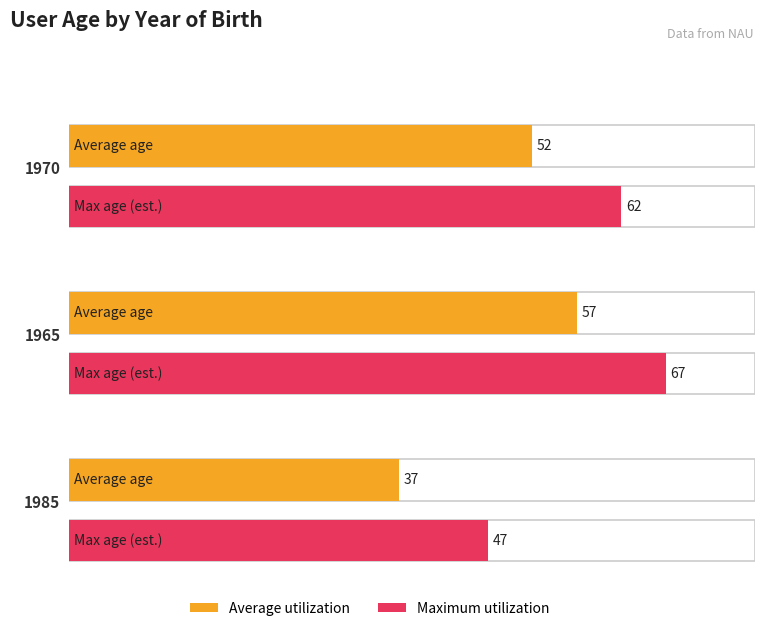

Where is Average utilization nearest to the value 47?

1970